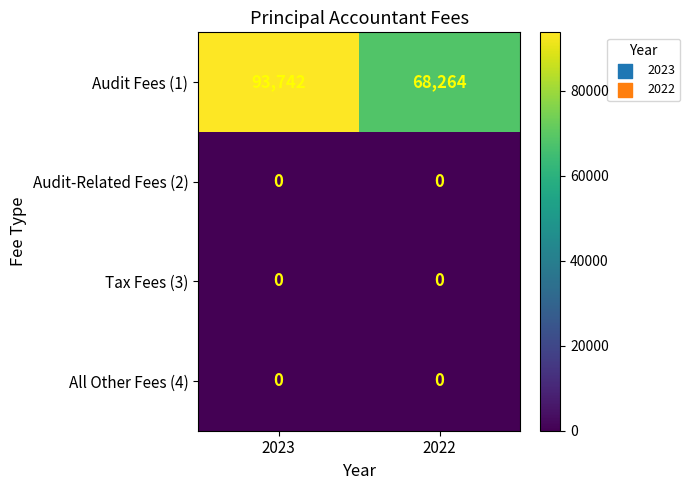

Which series has the largest total across all categories?

Audit Fees (1)